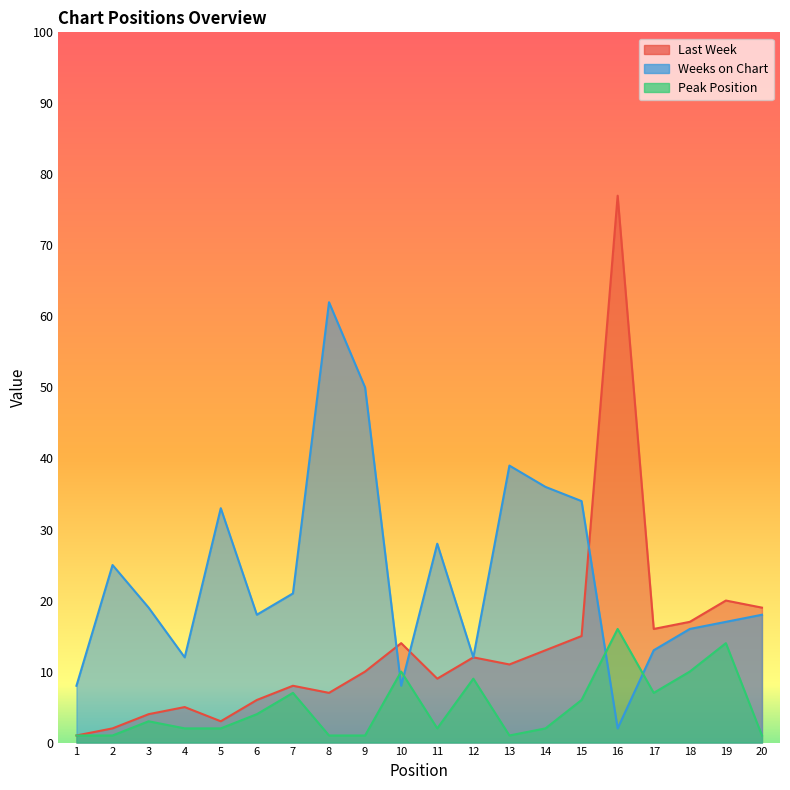

True or false: Last Week and Peak Position intersect in this chart.

False